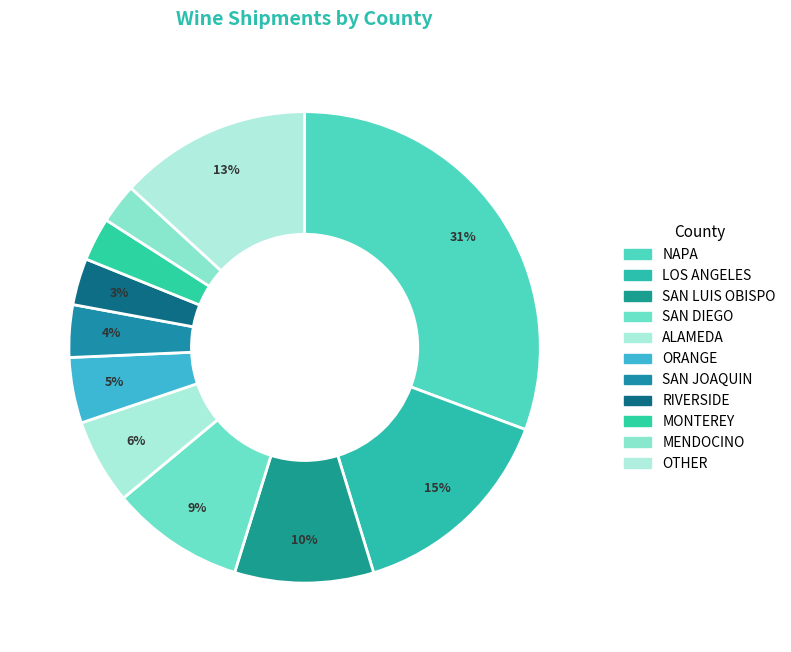

Which category has the smallest portion of the pie?

MENDOCINO